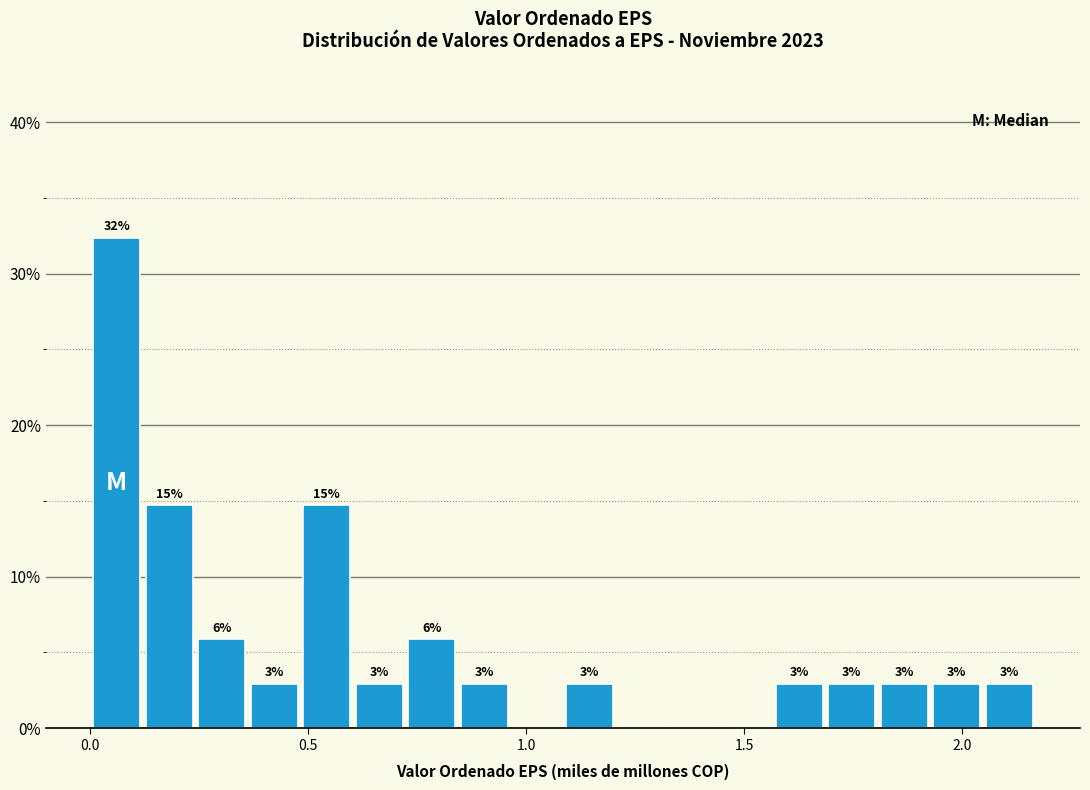

Read against the x-axis, roughly where is the centre of the tallest bar?

0.05